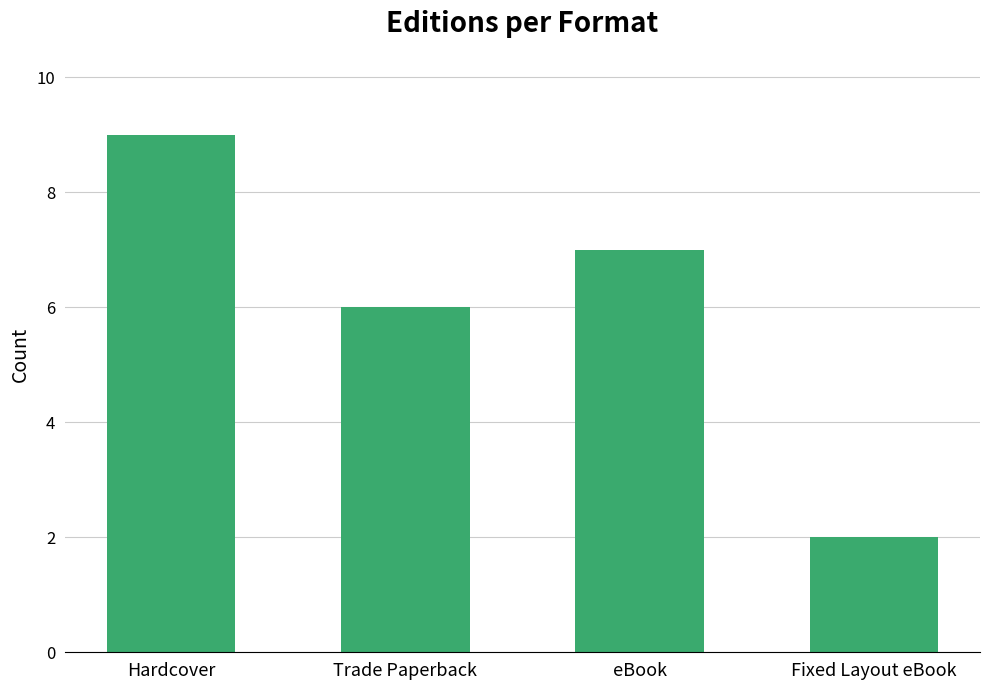

What is the ratio of the value at Fixed Layout eBook to the value at Hardcover?

0.2